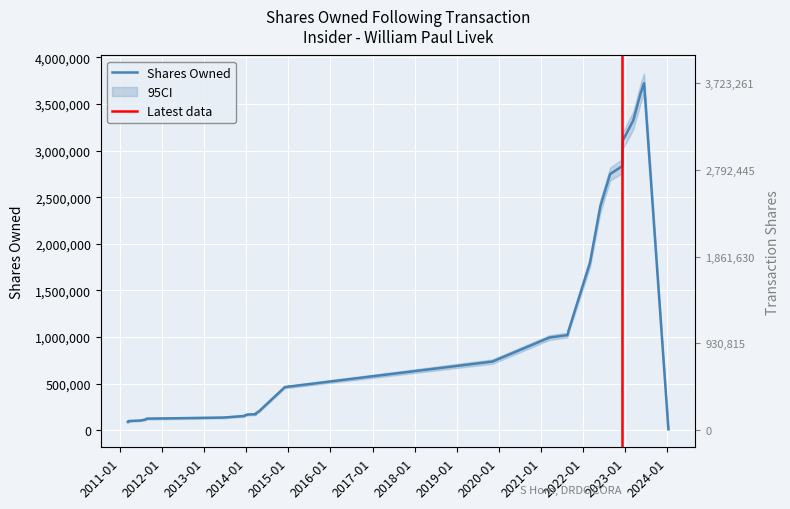

Rank the categories by value from lowest to highest.

2024-01-12, 2011-03-11, 2011-03-15, 2011-03-16, 2011-06-28, 2011-08-09, 2011-08-22, 2012-09-18, 2013-06-18, 2013-12-16, 2013-12-19, 2014-01-13, 2014-03-25, 2014-03-26, 2014-04-22, 2014-12-02, 2019-11-07, 2021-03-17, 2021-08-18, 2021-08-26, 2021-08-27, 2021-09-01, 2022-03-03, 2022-05-31, 2022-08-25, 2022-12-07, 2022-12-08, 2022-12-09, 2022-12-12, 2023-03-13, 2023-05-18, 2023-06-15